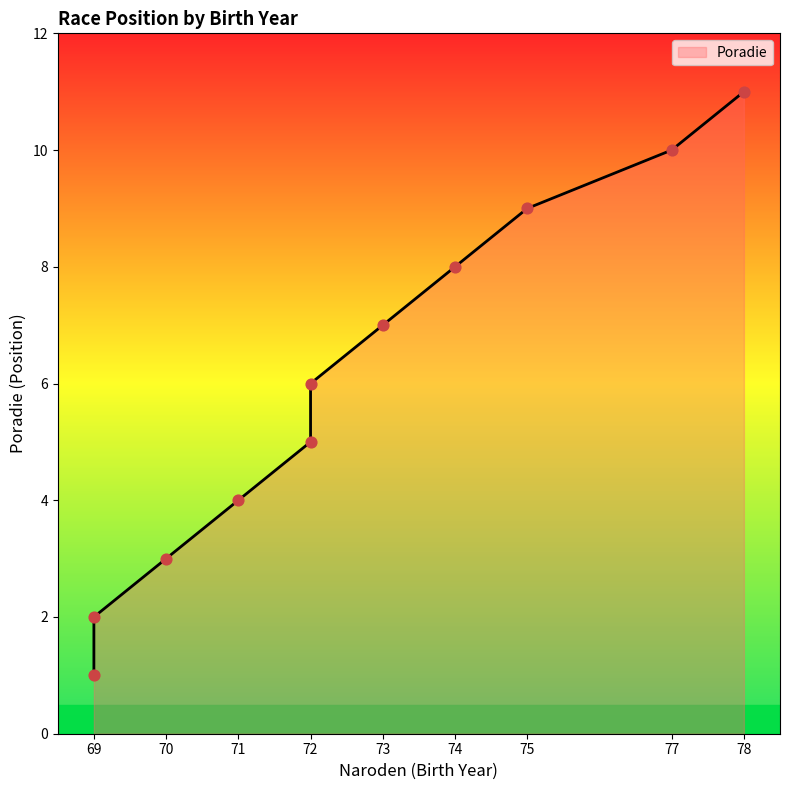

What is the change in value from 71 to 73?

+3